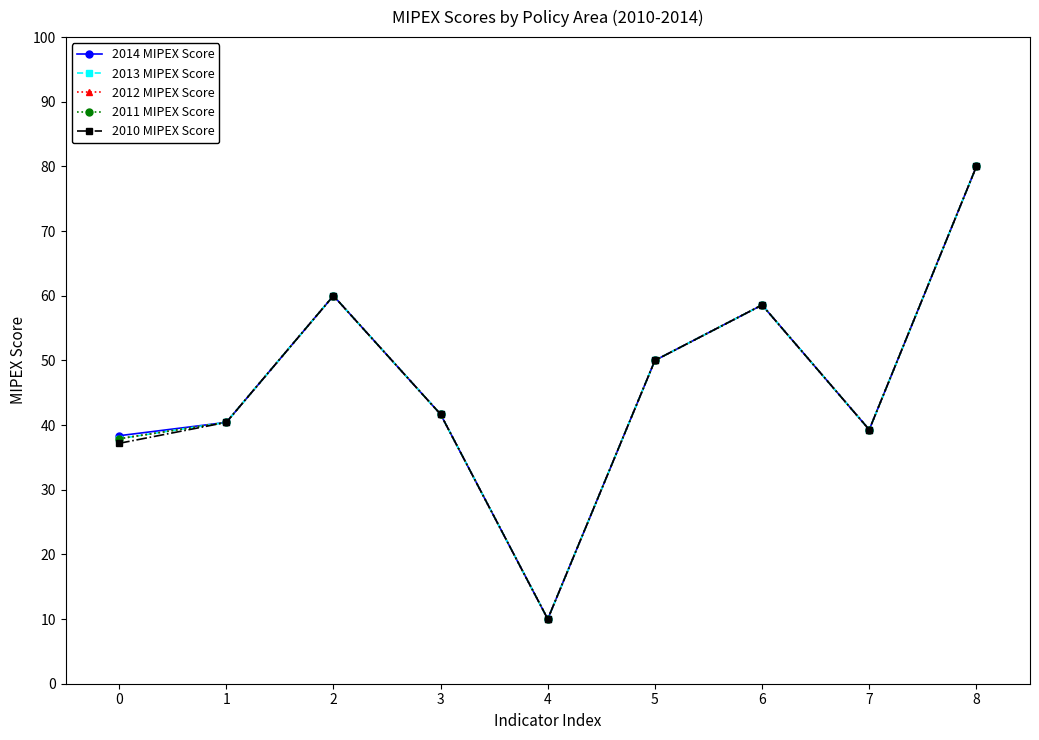

What is the difference between the maximum and second lowest values in the 2012 MIPEX Score series?

42.1